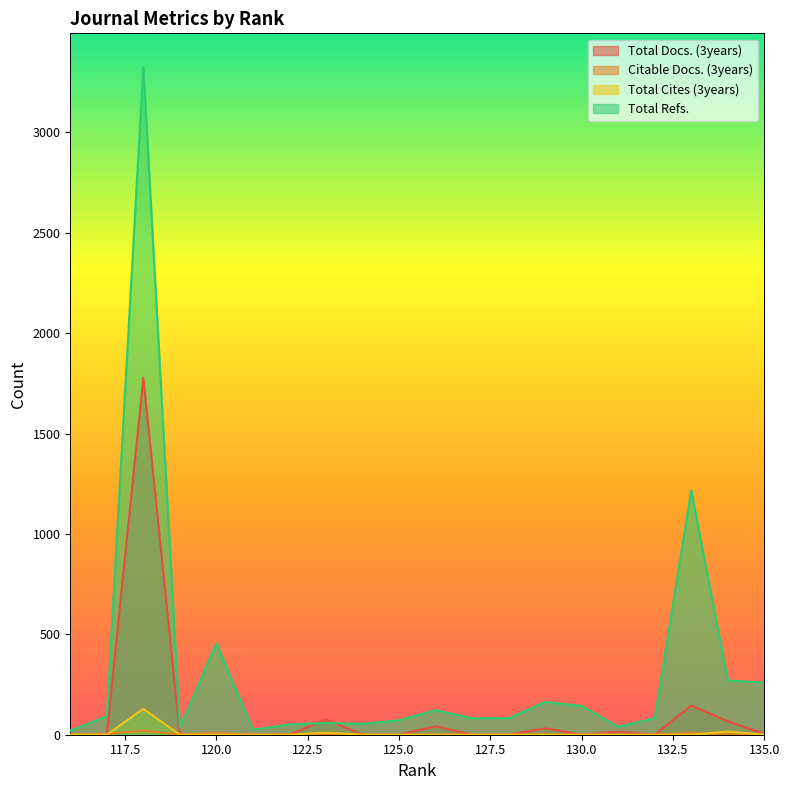

Between 131 and 130, which series saw the biggest shift?

Total Refs.